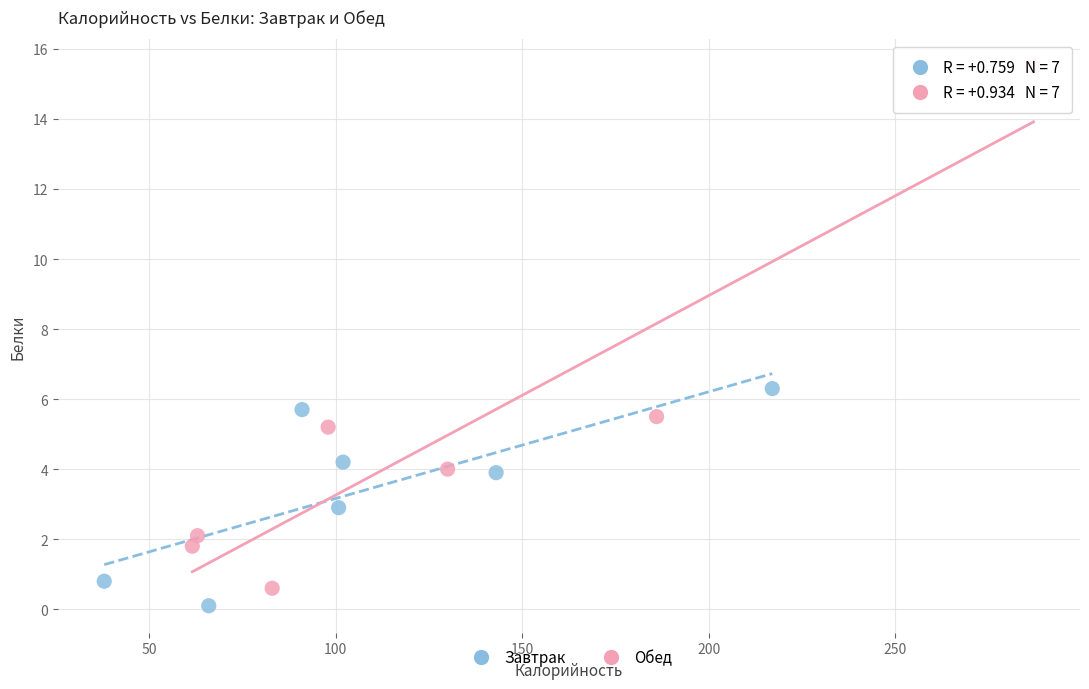

Which series reaches the maximum Y coordinate?

Обед